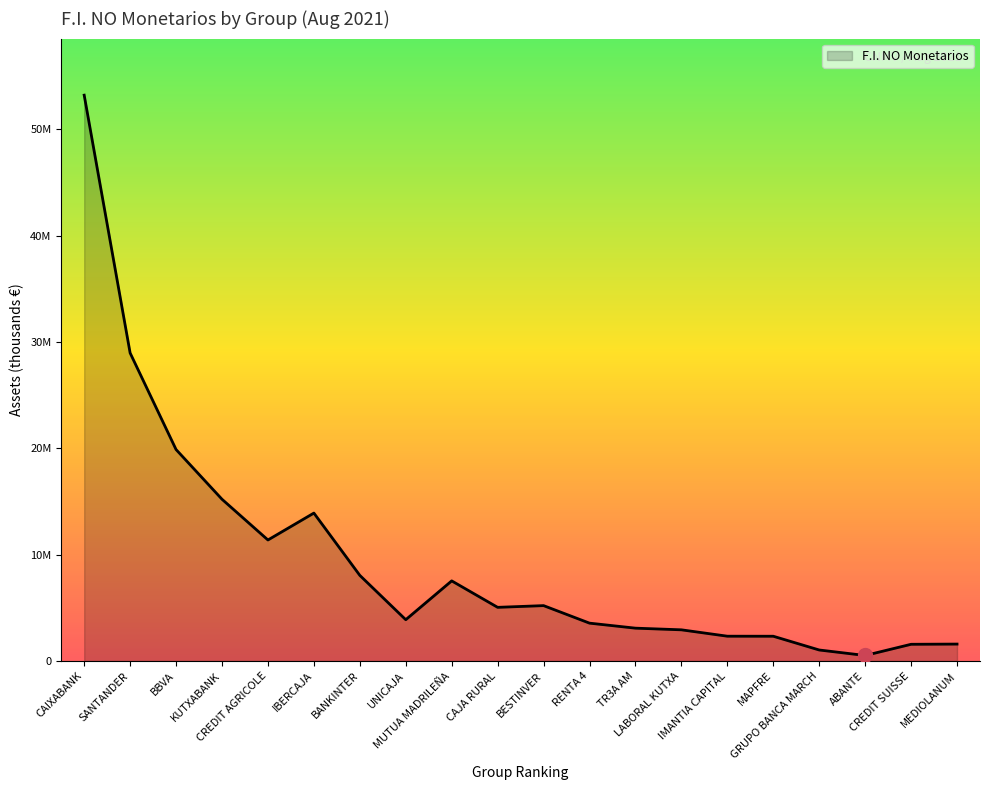

Between KUTXABANK and TR3A AM, which is larger?

KUTXABANK